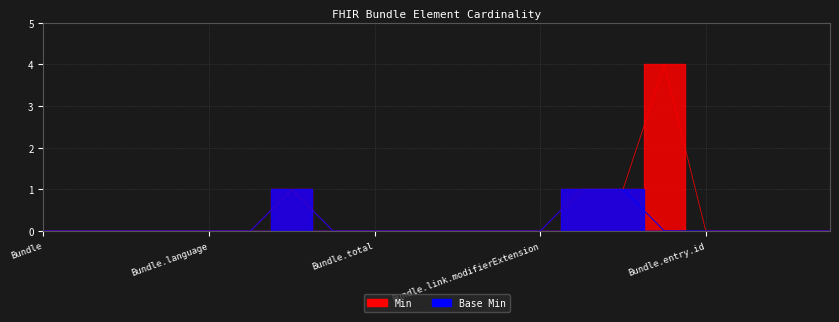

At Bundle.entry.modifierExtension, list the series in order from largest to smallest.

Min, Base Min